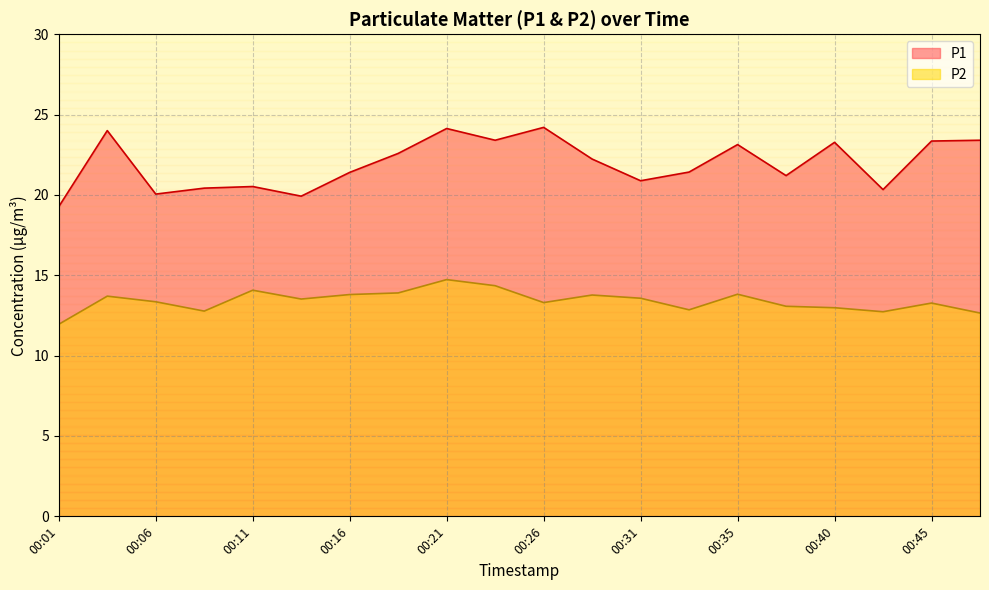

What is the spread (max minus min) of values at 00:23?

9.0